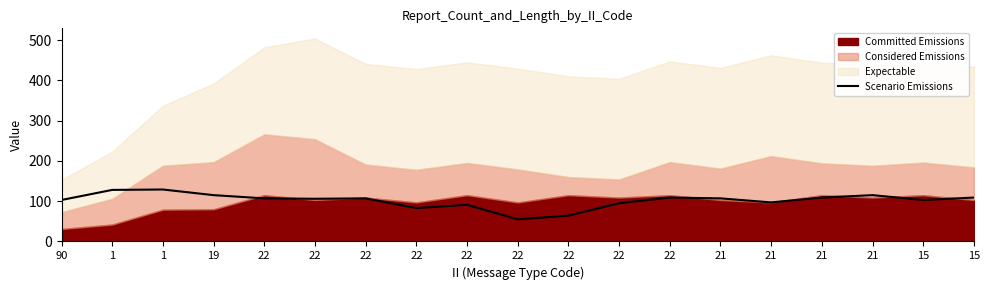

What is the ratio of the value at 22 to the value at 15?

1.0